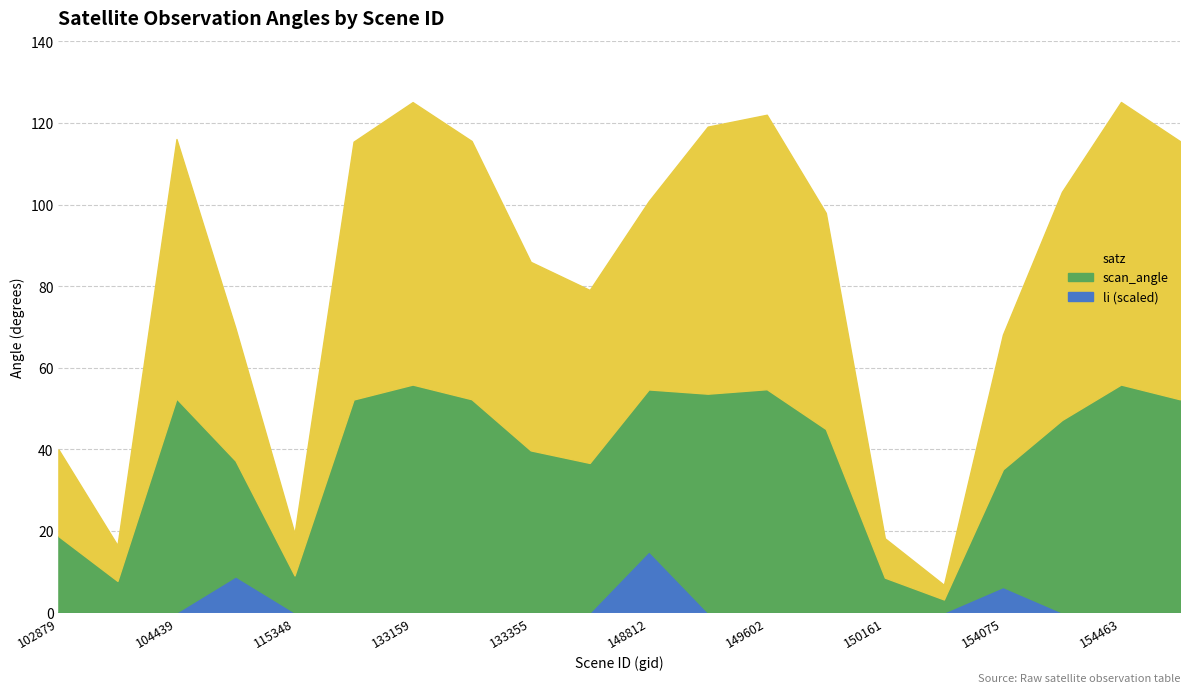

True or false: li and scan_angle cross at least once.

False